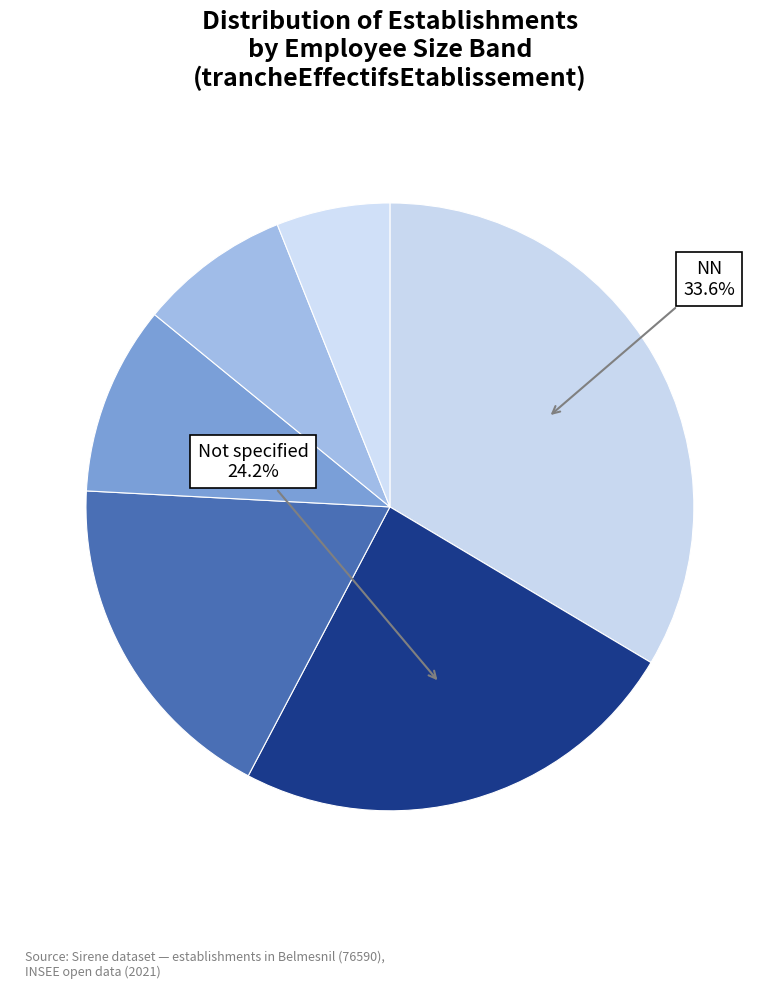

Count the number of slices in the pie.

6